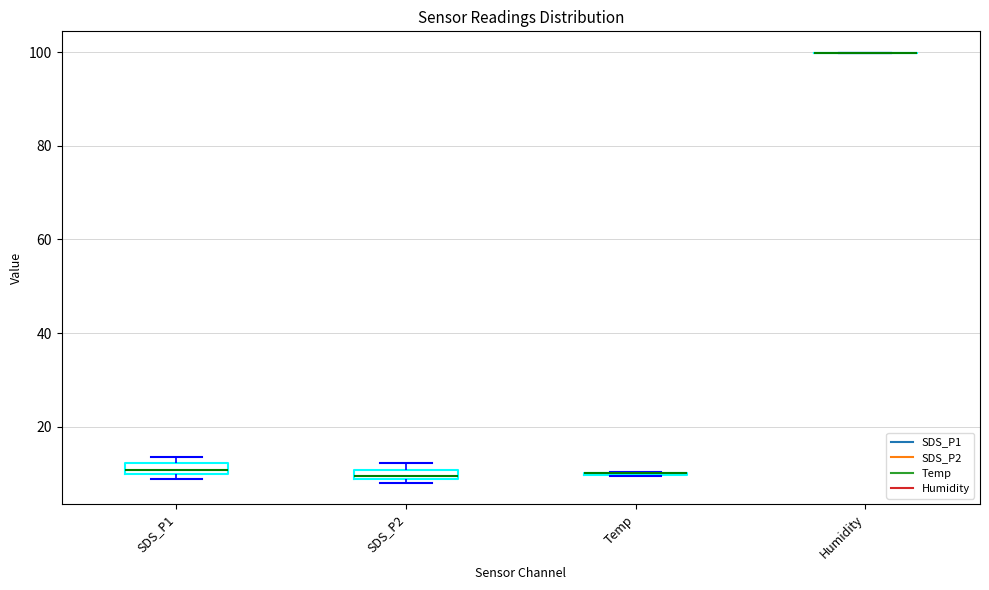

Where is the lower edge of the box for SDS_P2 on the y-axis? The values are not printed on the chart, so give them approximately, as read against the axis.

8